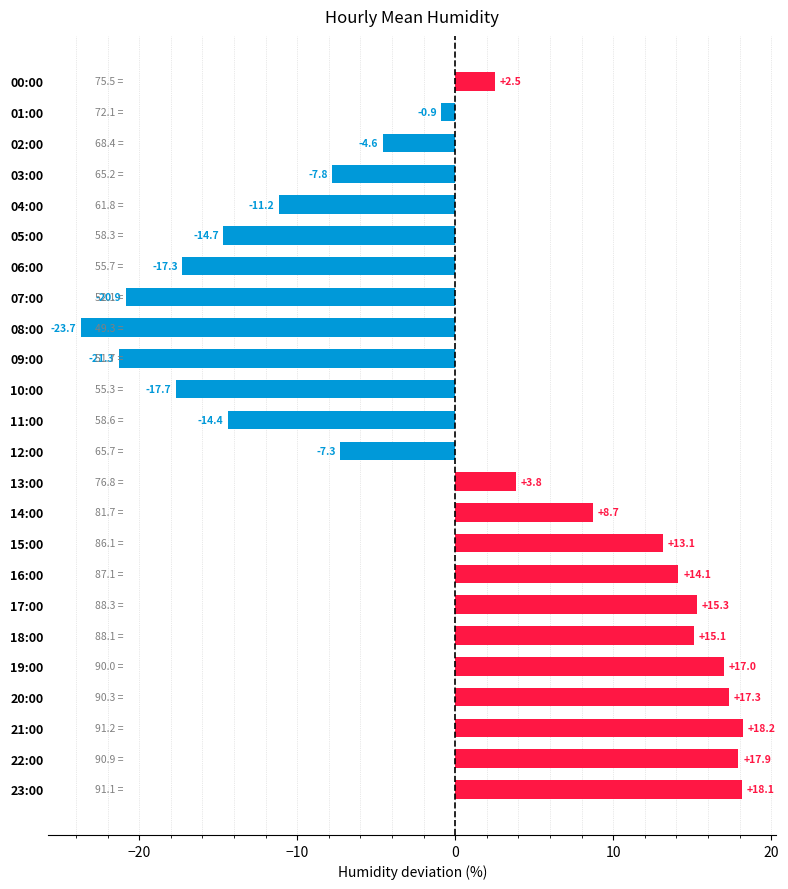

Reading top to bottom, what are all the values shown in this chart?

2.5	-0.9	-4.6	-7.8	-11.2	-14.7	-17.3	-20.9	-23.7	-21.3	-17.7	-14.4	-7.3	3.8	8.7	13.1	14.1	15.3	15.1	17.0	17.3	18.2	17.9	18.1